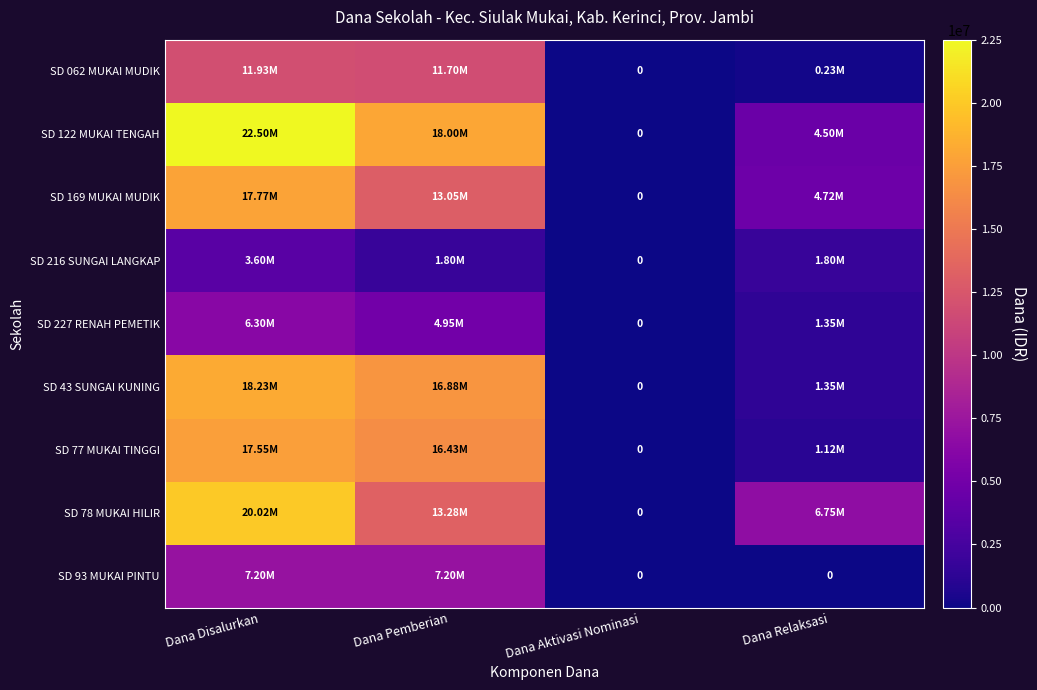

What is the total value across all series at Dana Relaksasi?

21825000